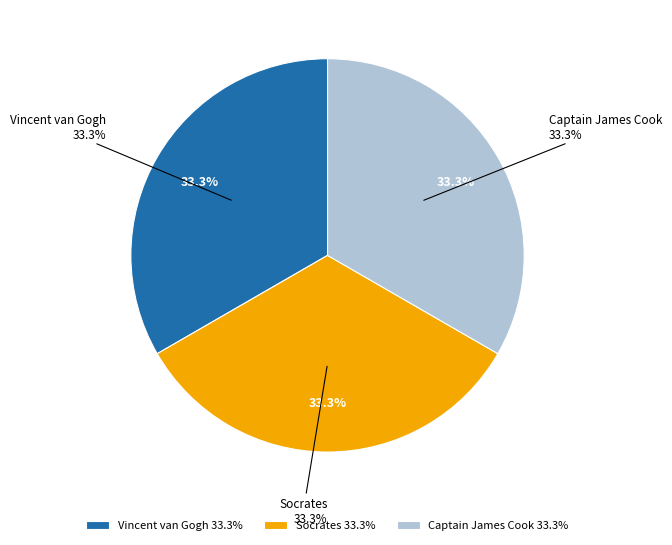

Is Socrates the majority of the pie?

No